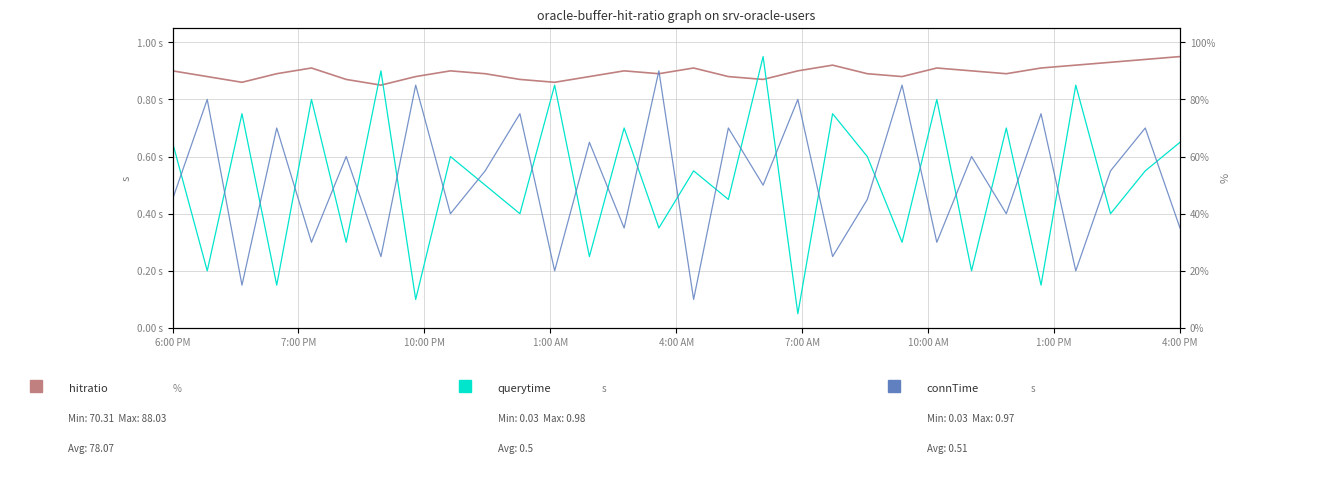

What is the highest value of the hitratio series?

0.9